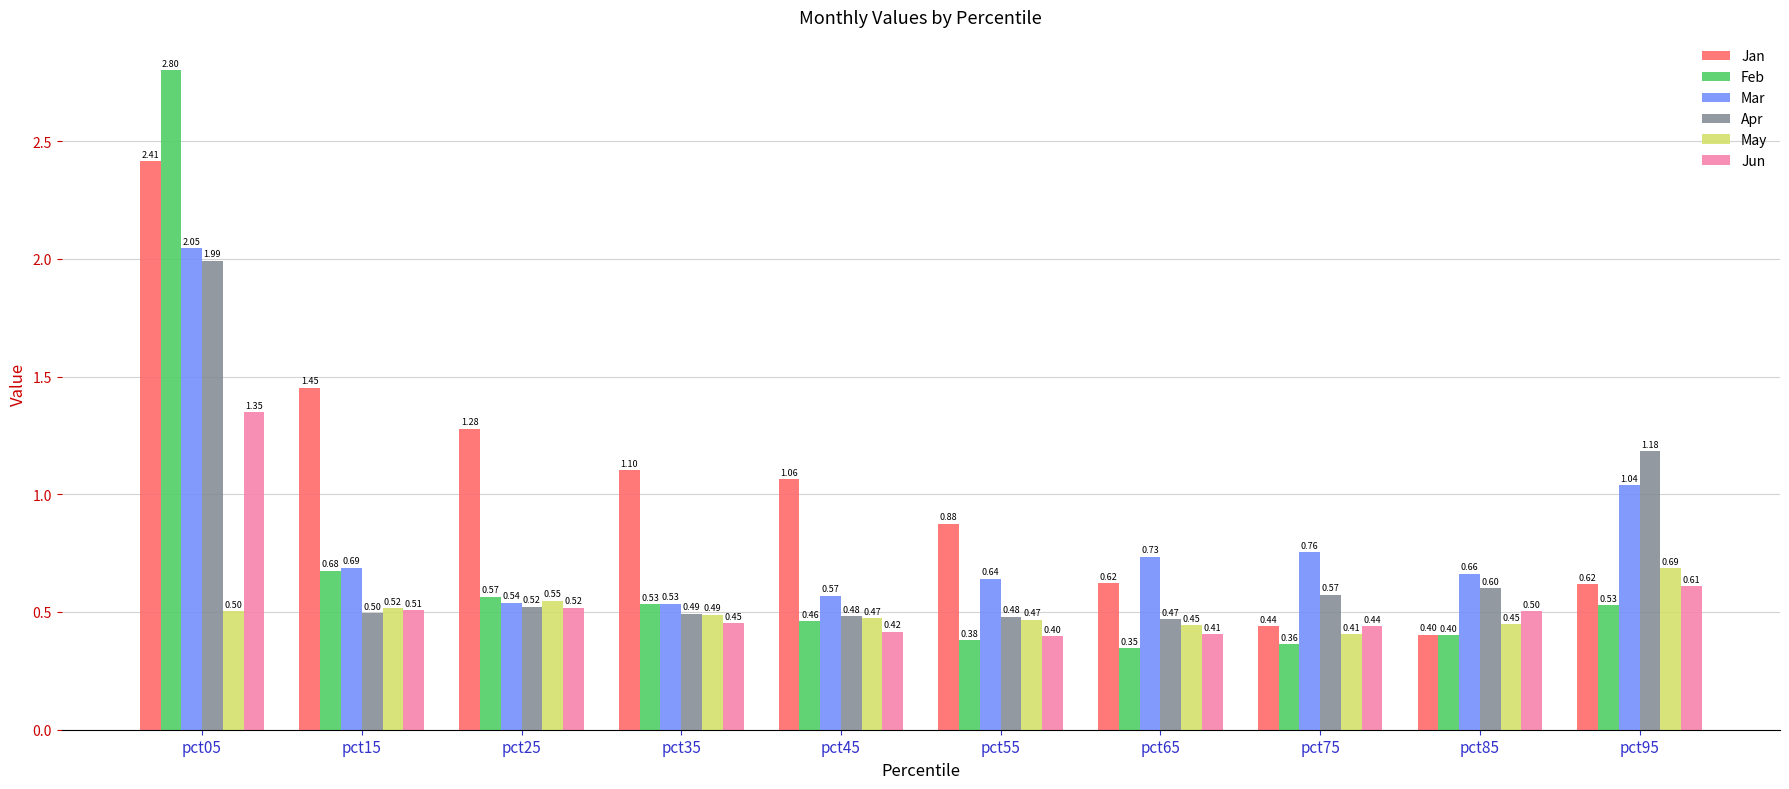

What are all the series names shown in the legend?

Jan, Feb, Mar, Apr, May, Jun